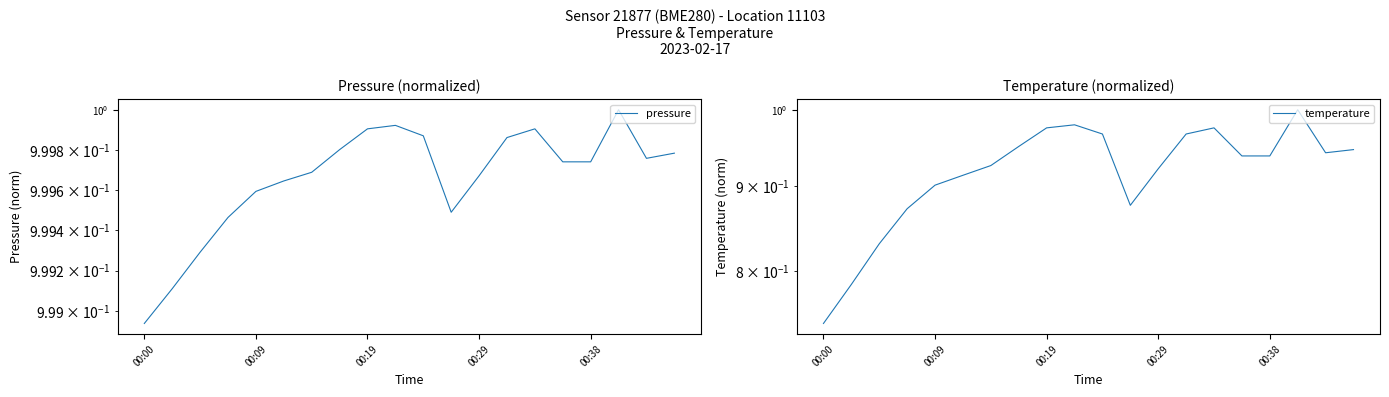

How many series are shown in this chart?

2